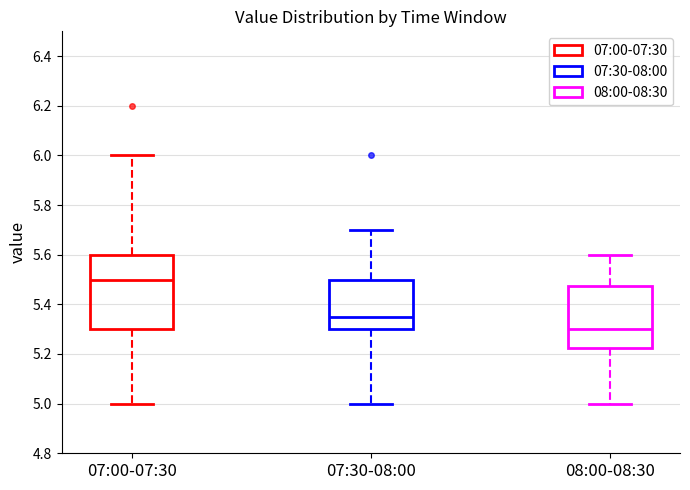

Reading left to right, transcribe this box plot: for each box, give where its median line is, the range the box spans, and where its two whiskers end, as read against the y-axis. The values are not printed on the chart, so give them approximately, as read against the axis.

07:00-07:30: median 5.50, box 5.30 to 5.60, whiskers 5.00 to 6.00
07:30-08:00: median 5.36, box 5.30 to 5.50, whiskers 5.00 to 5.70
08:00-08:30: median 5.30, box 5.22 to 5.48, whiskers 5.00 to 5.60